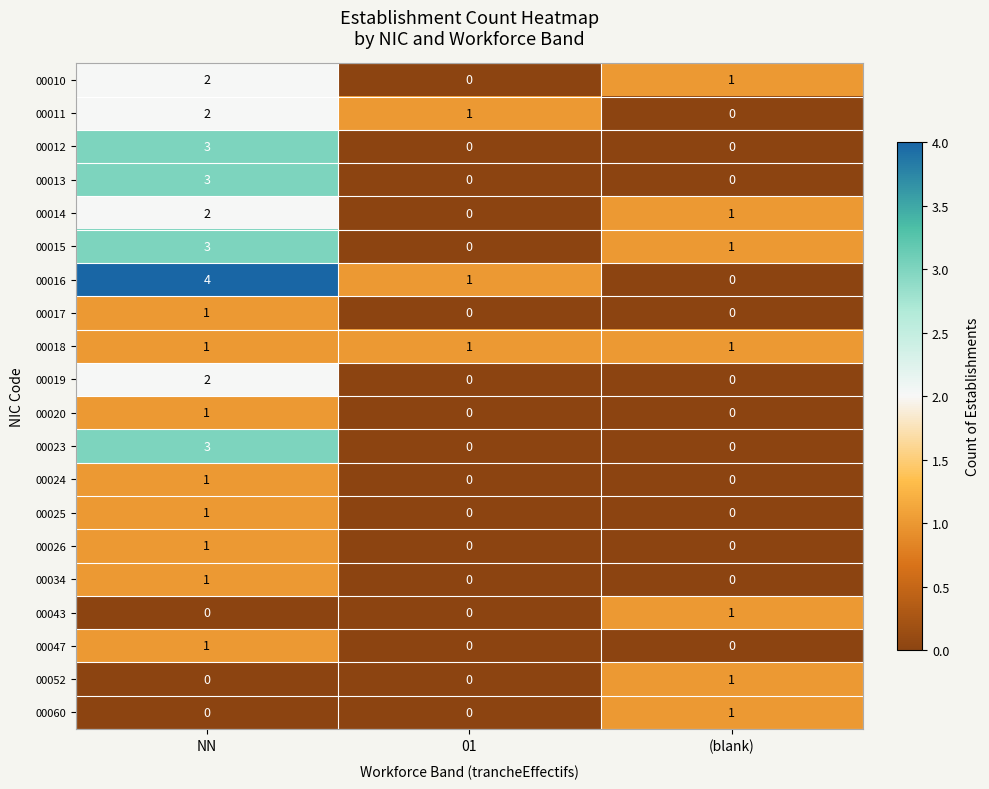

Where does the 00015 series first go above 1?

NN